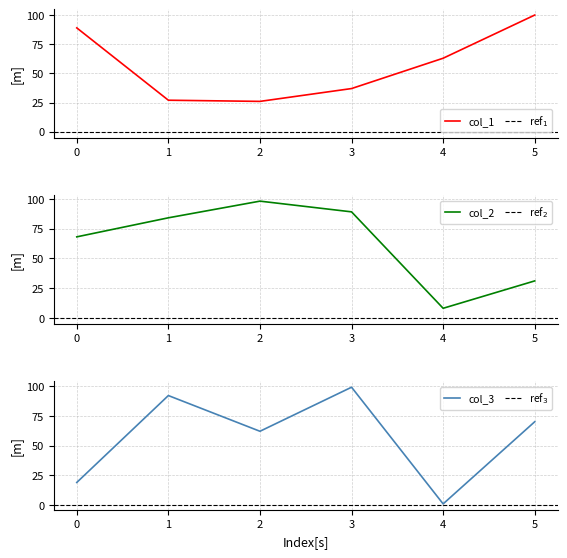

How many values in the col_2 series exceed 84?

2